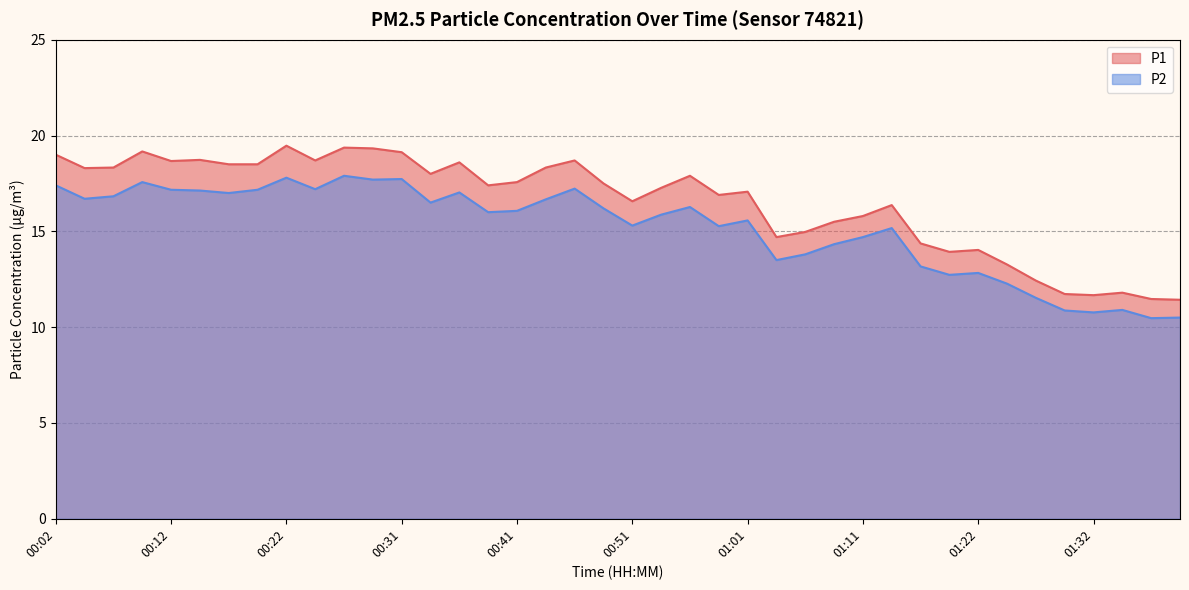

The value of P1 at 01:04 is 14.7. True or false?

True